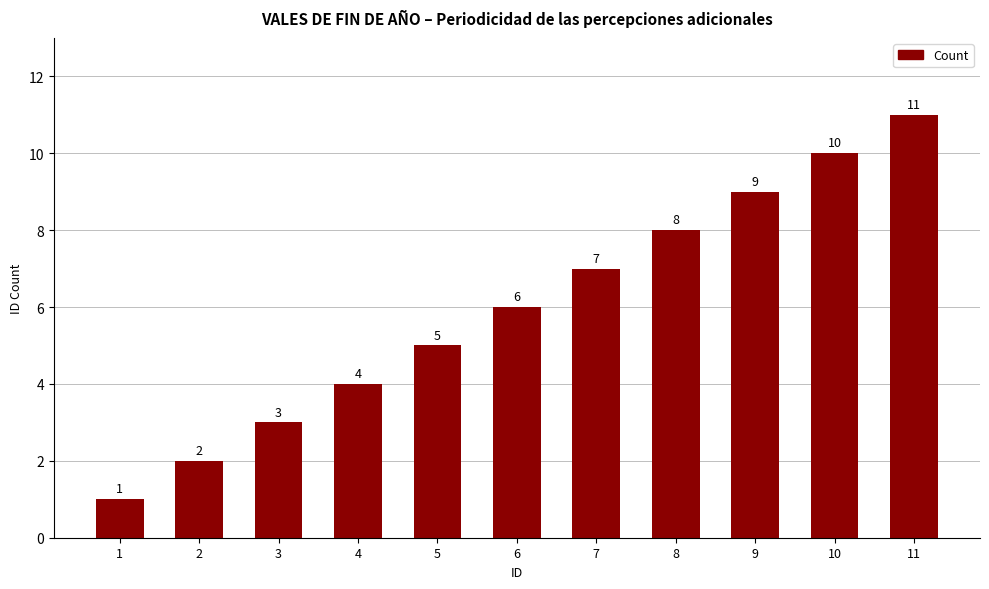

What is the average value?

6